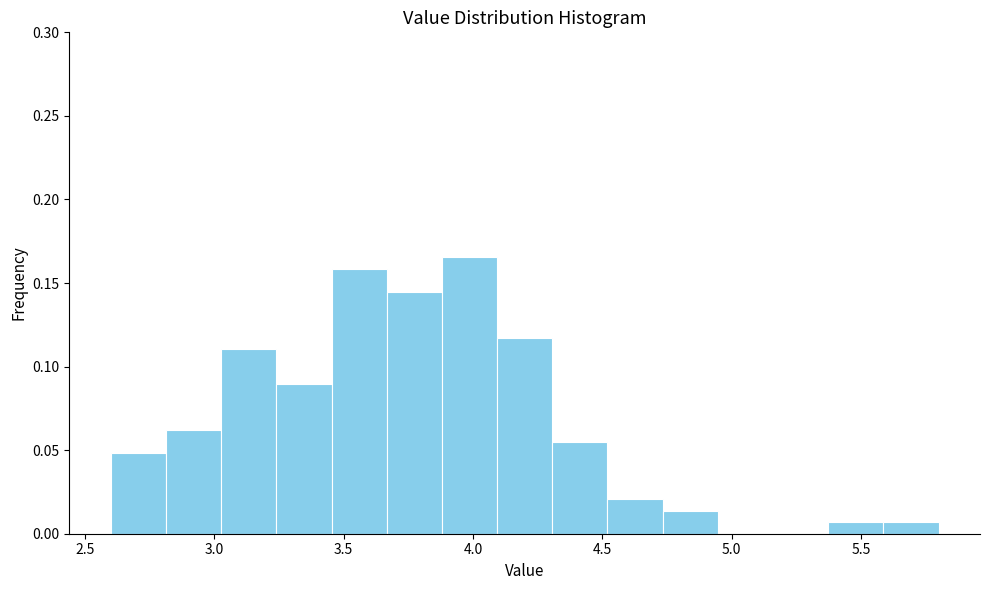

How tall is the bar that spans 5.35 to 5.60 on the x-axis? Neither the bar edges nor the heights are printed on the chart, so give them approximately, as read against the axes.

0.005